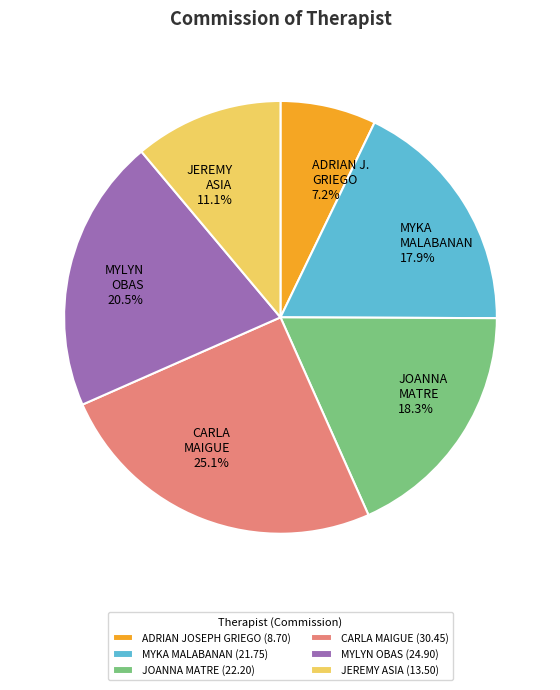

True or false: JEREMY ASIA accounts for 11% of the total.

True